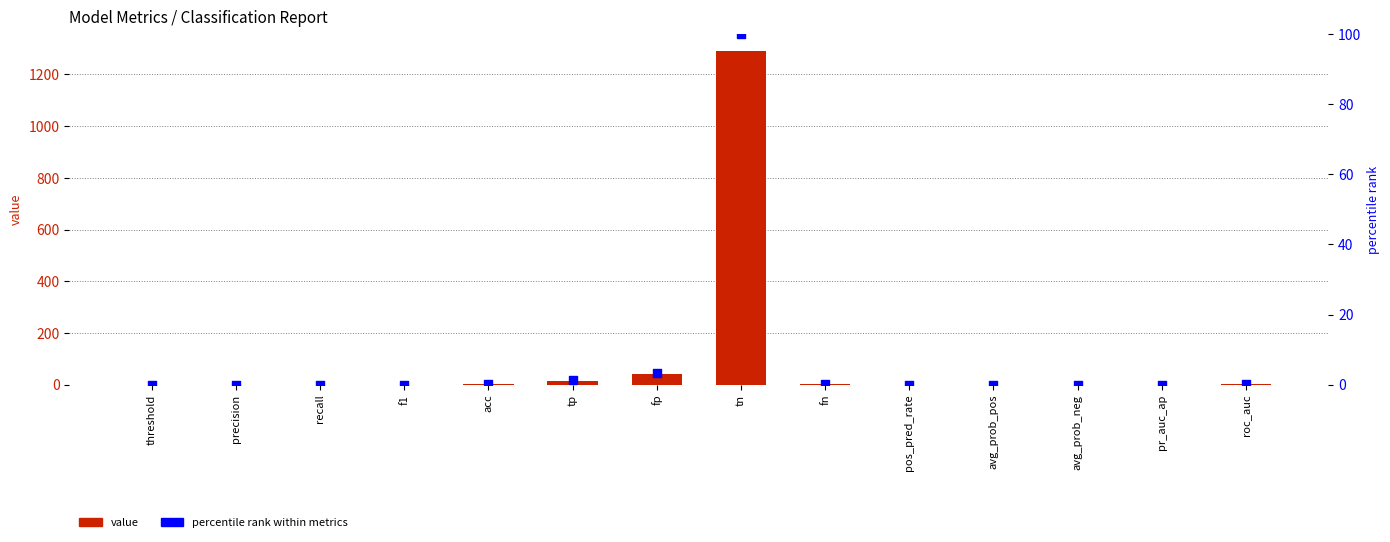

What is the total value across all series at tn?

1392.0